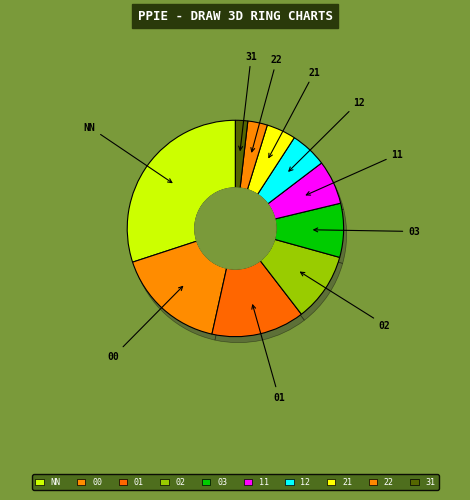

To the nearest percent, what is the difference between the 02 and NN slice percentages?

20%